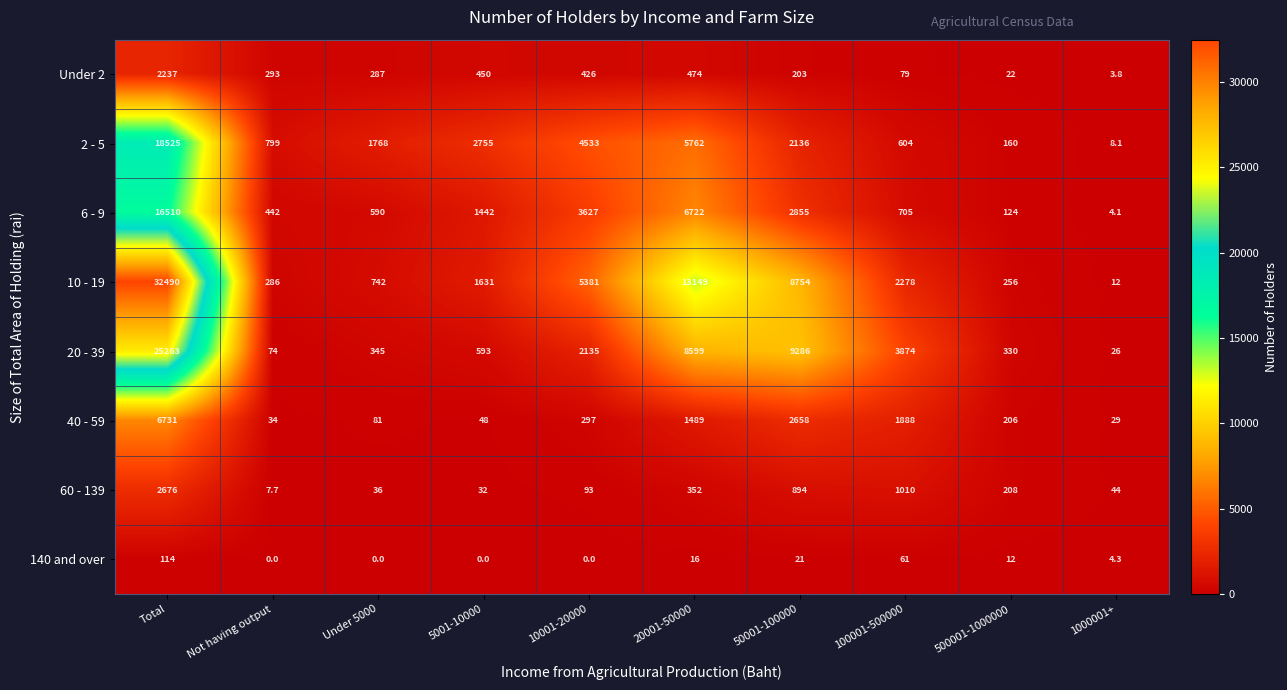

At how many categories does at least one series exceed 29757?

1